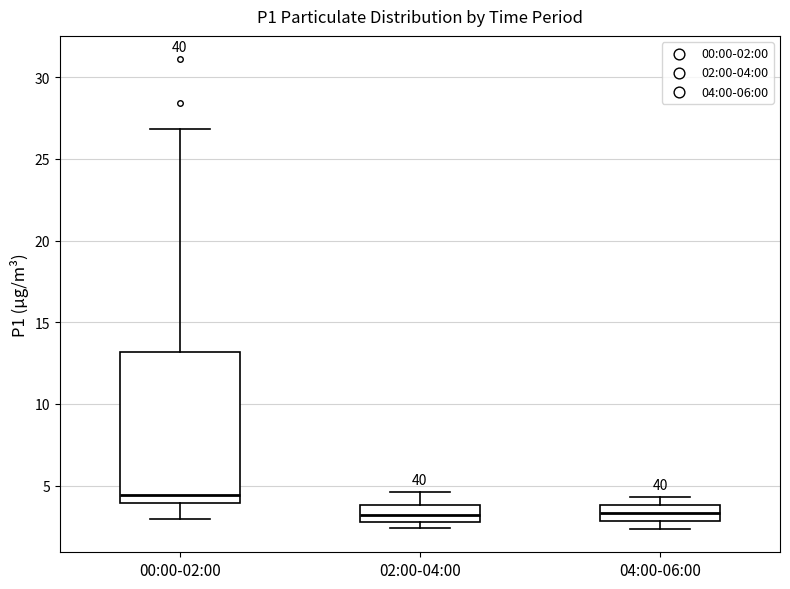

Which box has the highest median line?

00:00-02:00